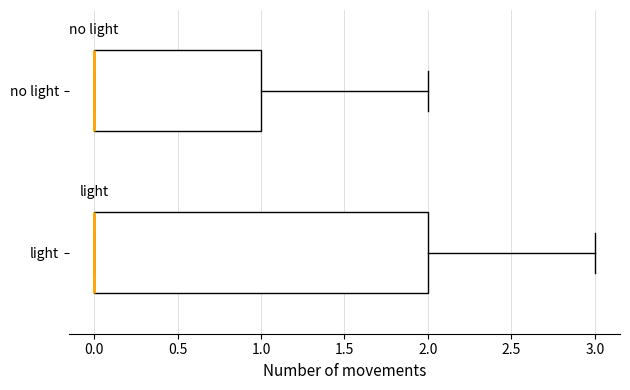

Reading bottom to top, transcribe this box plot: for each box, give where its median line is, the range the box spans, and where its two whiskers end, as read against the x-axis. The values are not printed on the chart, so give them approximately, as read against the axis.

light: median 0 (drawn on the box's left edge), box 0 to 2, whiskers 0 to 3
no light: median 0 (drawn on the box's left edge), box 0 to 1, whiskers 0 to 2